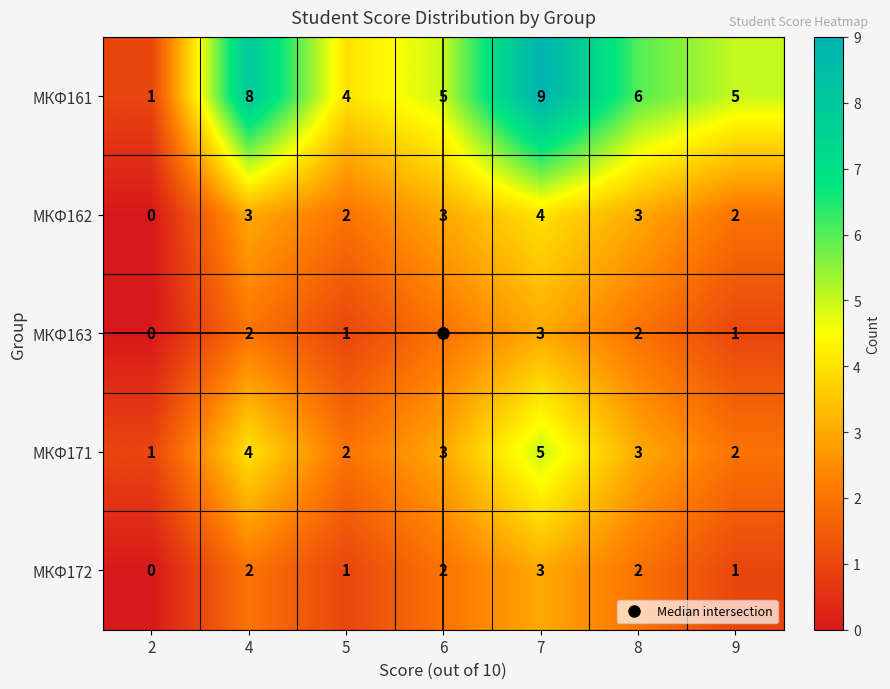

What is the greatest value displayed?

9